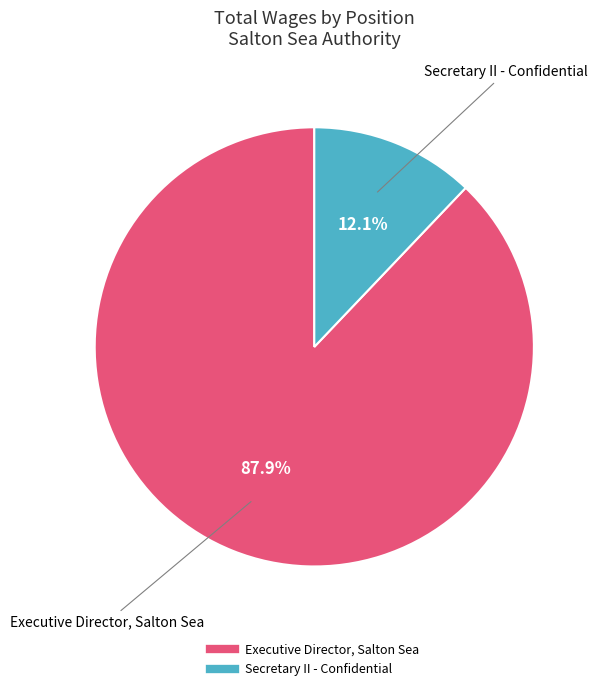

What is the total percentage of Secretary II - Confidential and Executive Director, Salton Sea?

100.0%